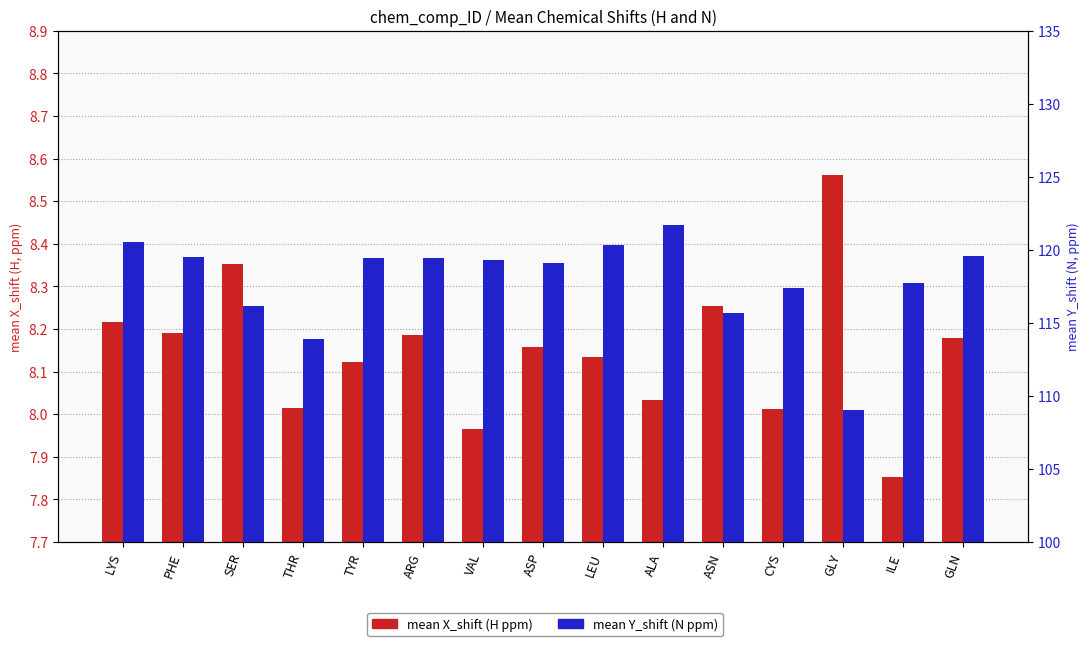

How many series are shown in this chart?

2